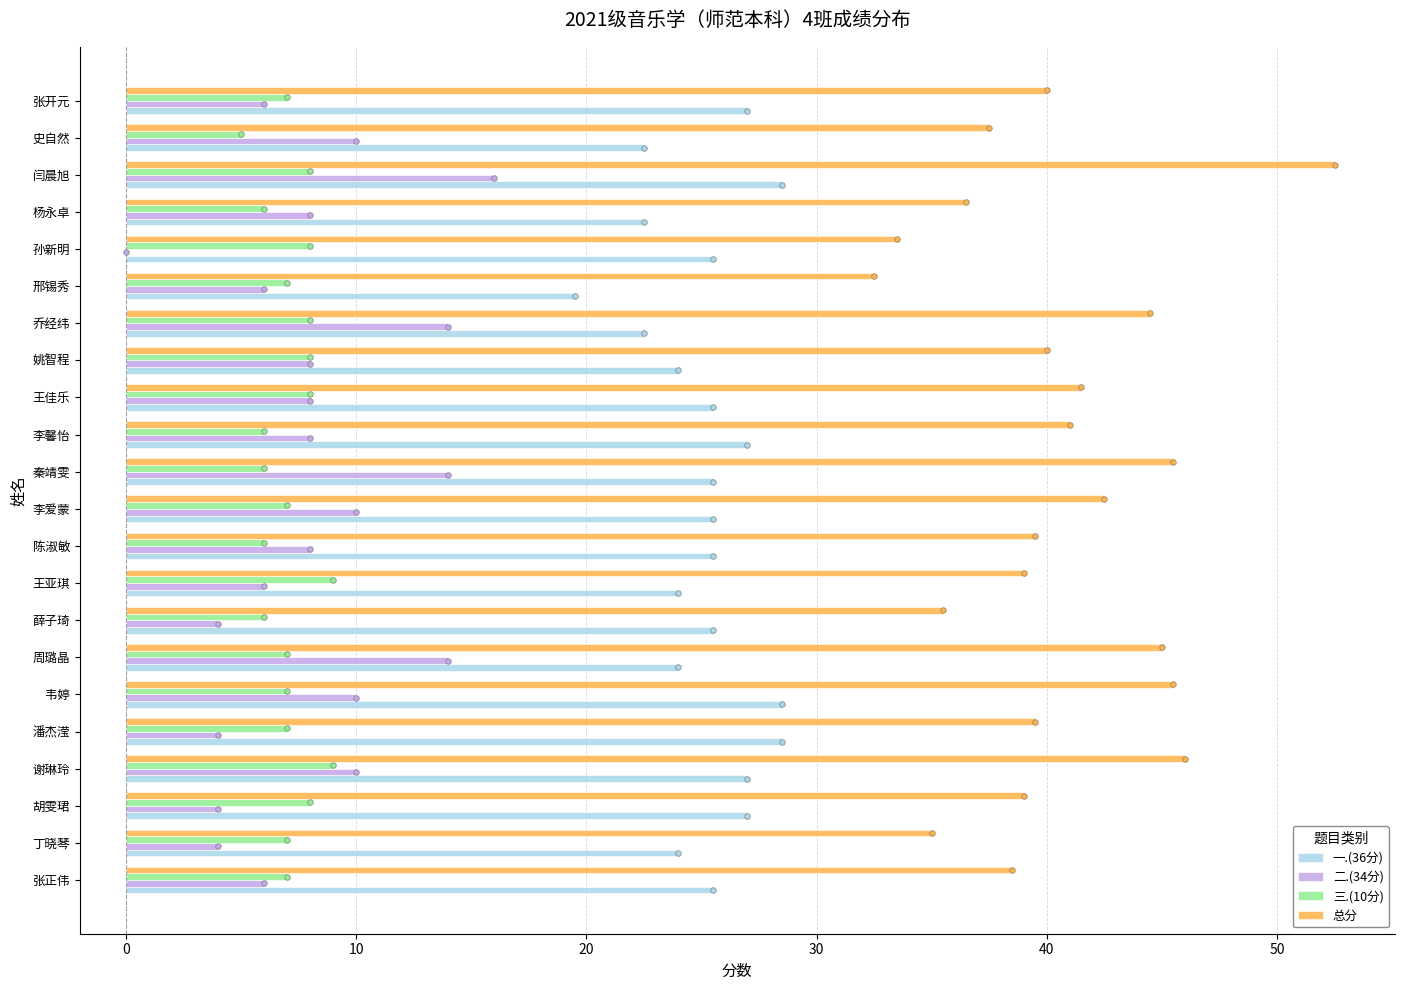

What is the sum of all 三.(10分) values?

157.0